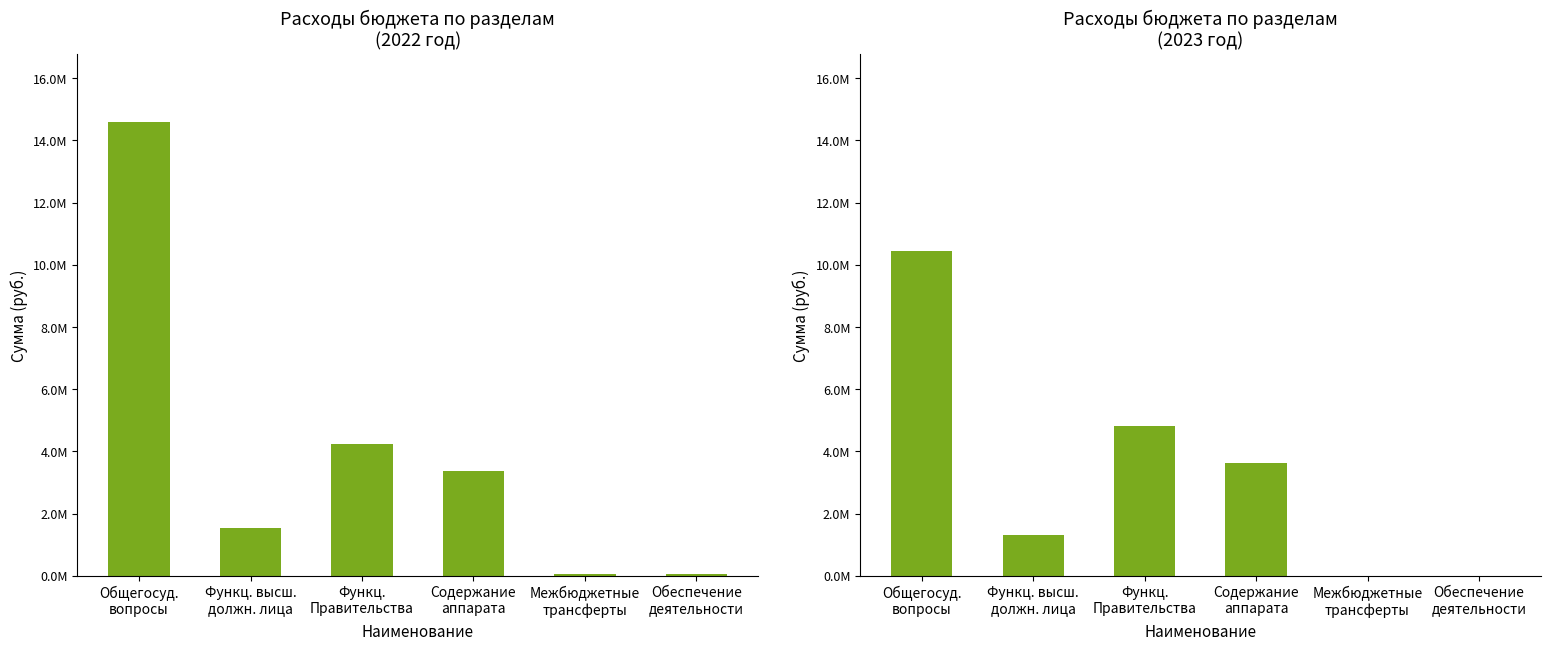

Between Содержание
аппарата and Межбюджетные
трансферты, which series saw the biggest shift?

2023 год